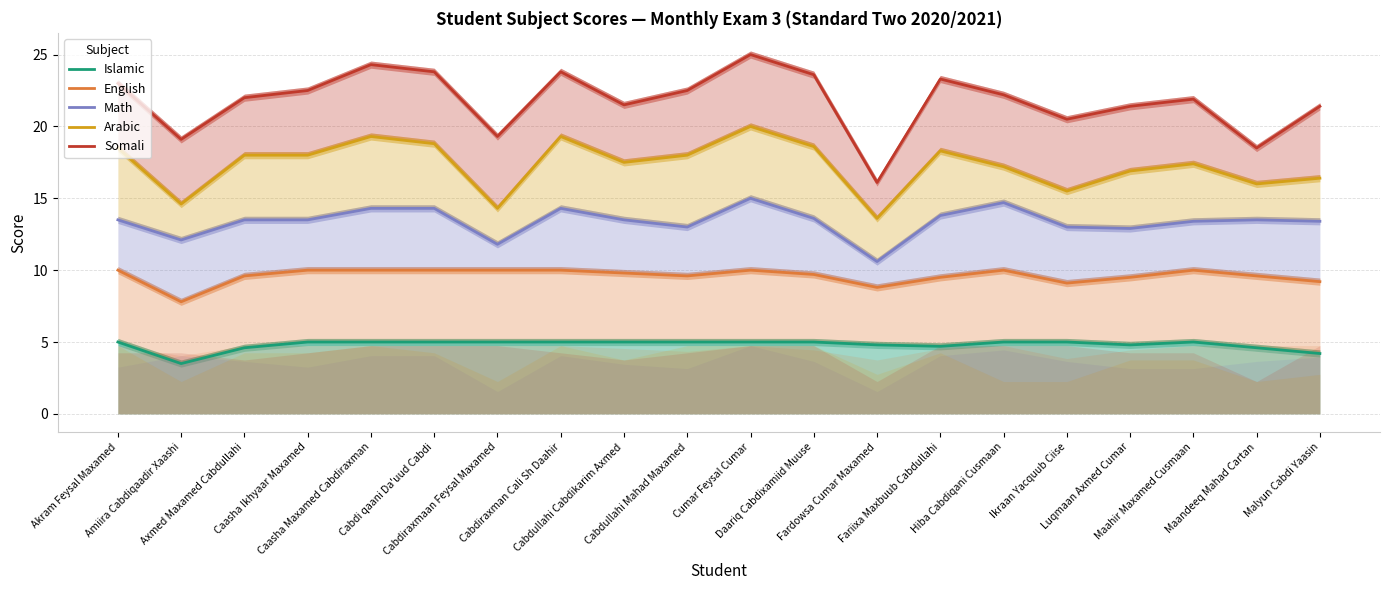

Does the chart display data point markers on the line(s)?

No